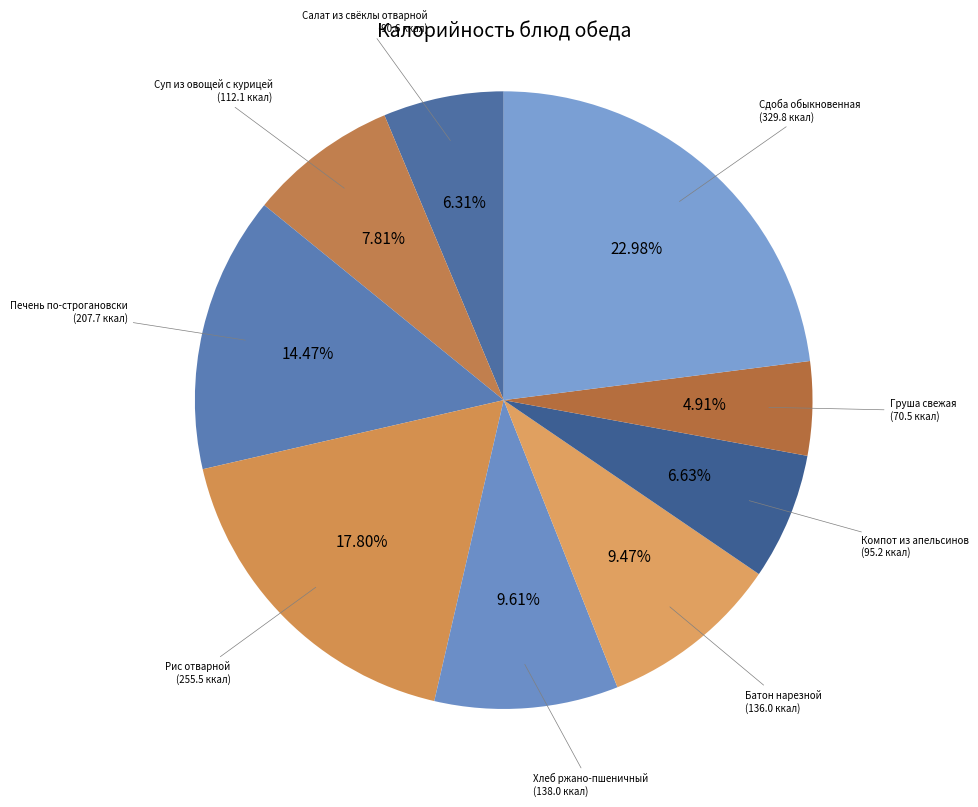

Which category has the smallest portion of the pie?

Груша свежая